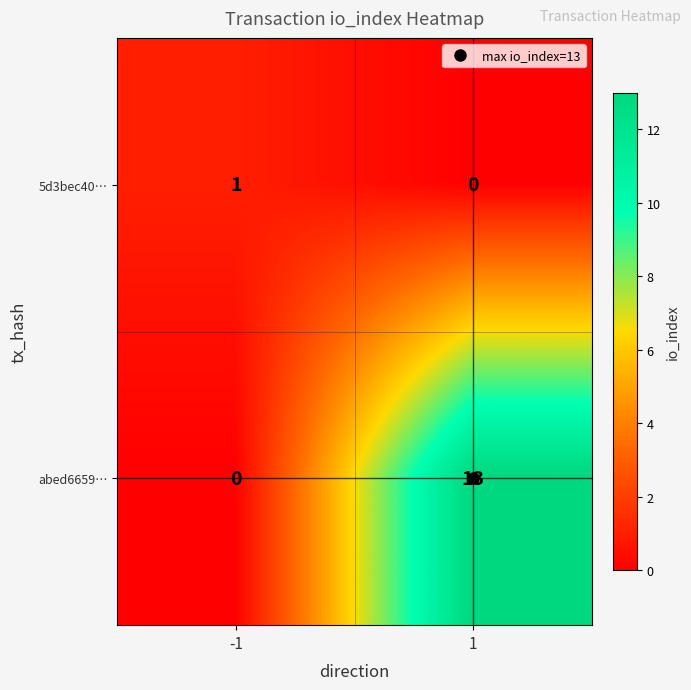

What is the difference between the maximum and minimum values in the abed6659… series?

13